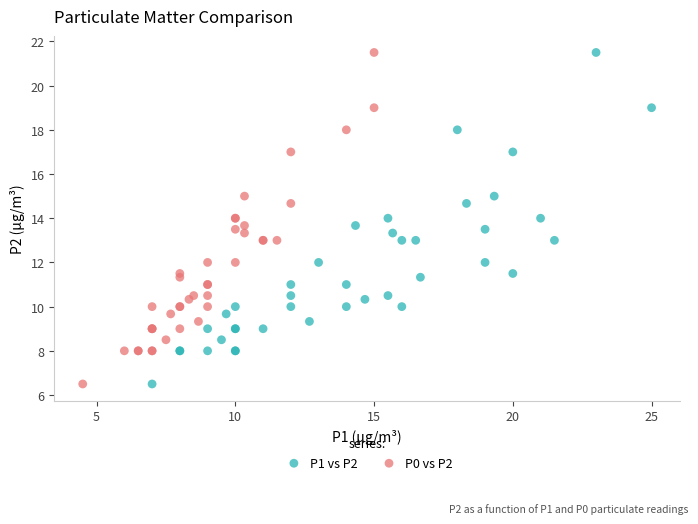

What are all the series names shown in the legend?

P1 vs P2, P0 vs P2